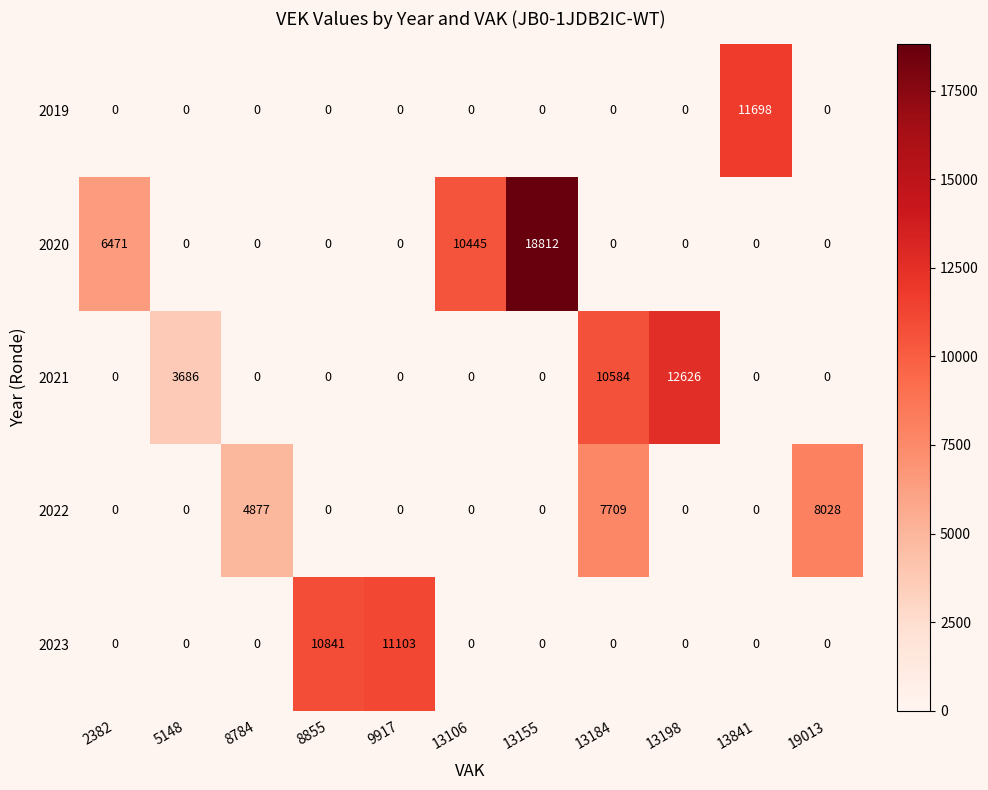

At which category is the sum across all series the highest?

13155